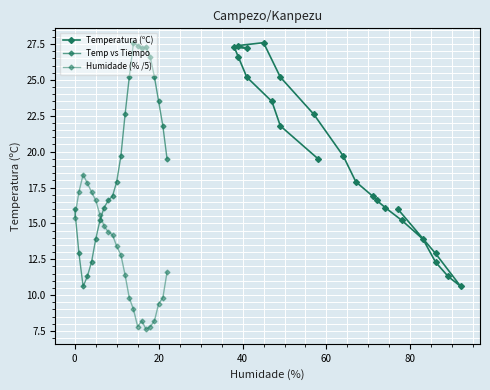

How many values in the Temperatura (ºC) series are below 19?

11